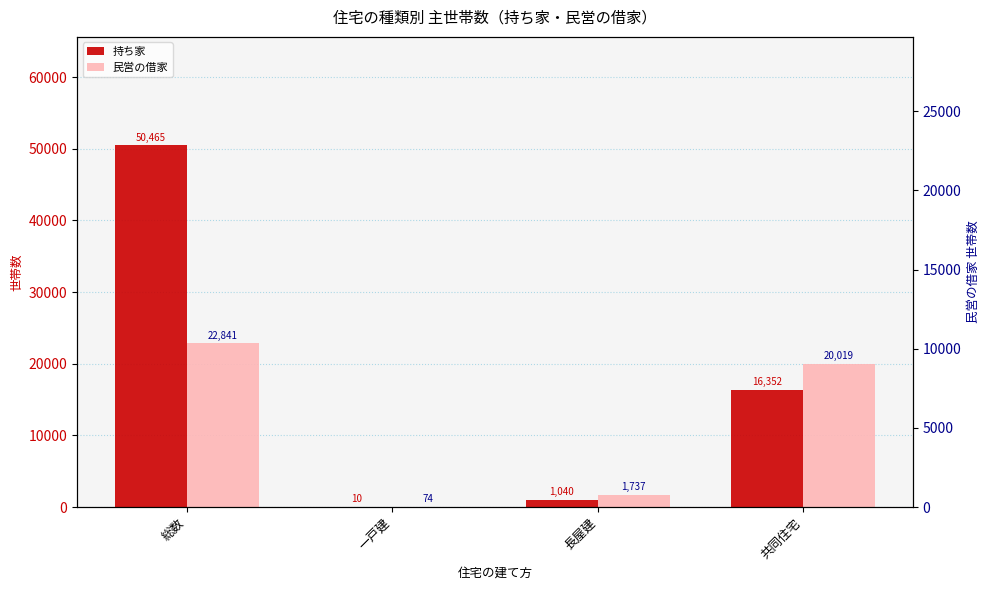

Is it true that 持ち家 equals 30371 at 総数?

False